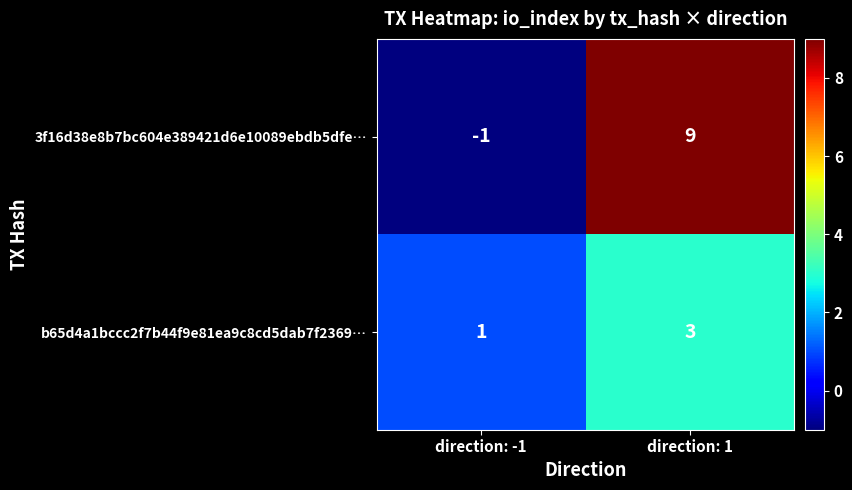

At which label does b65d4a1bccc2f7b44f9e81ea9c8cd5dab7f2369… reach its minimum?

direction: -1